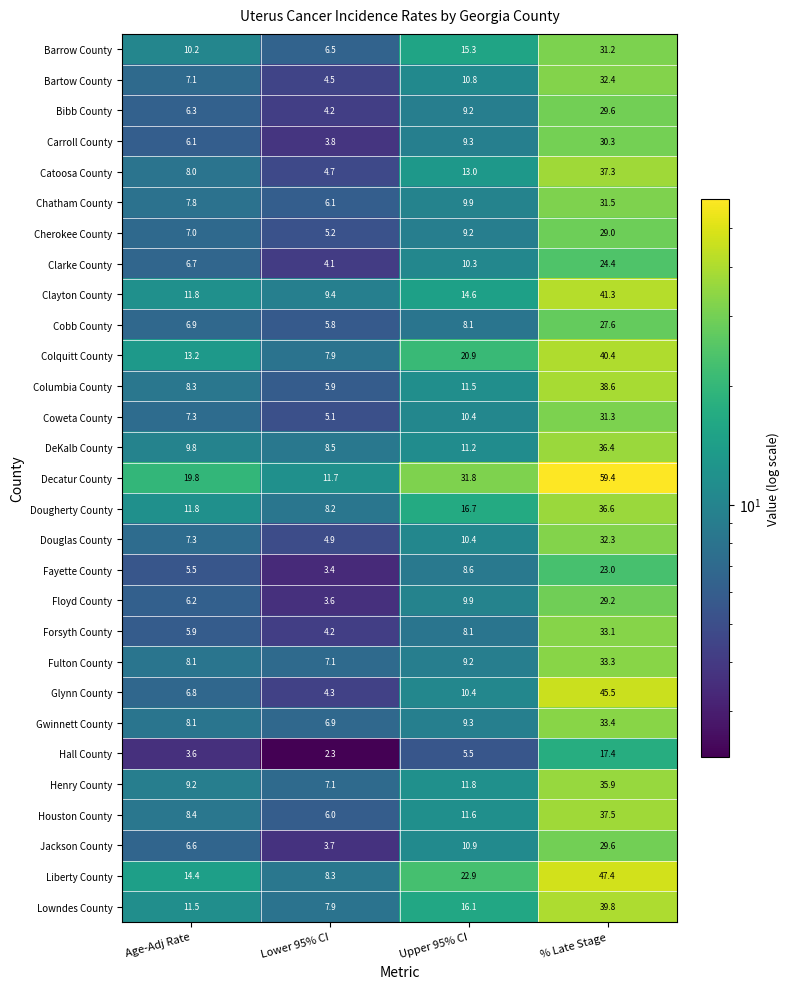

What is the total value across all series at % Late Stage?

994.7